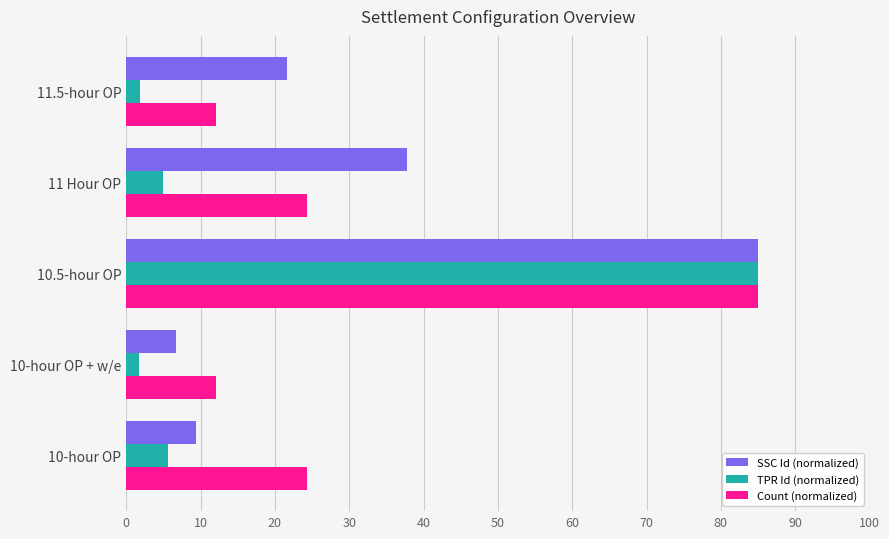

Between 10.5-hour OP and 11.5-hour OP, which series saw the biggest shift?

TPR Id (normalized)